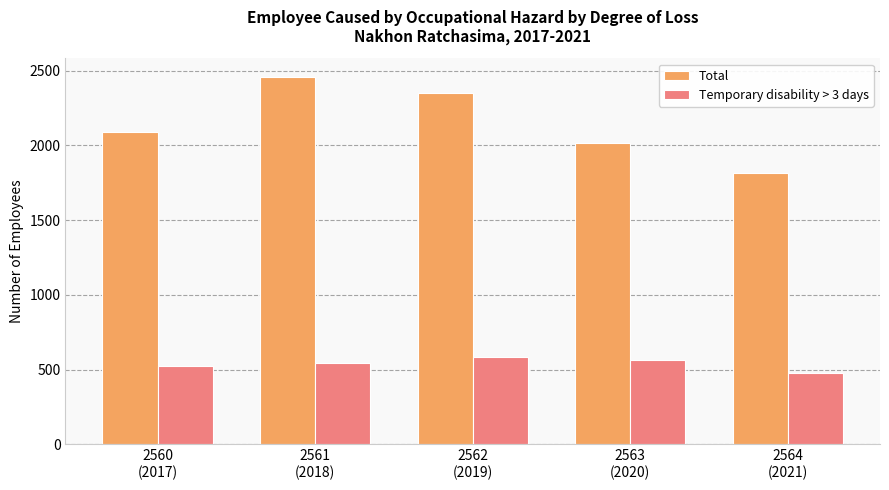

Which series changed the most between 2563
(2020) and 2564
(2021)?

Total